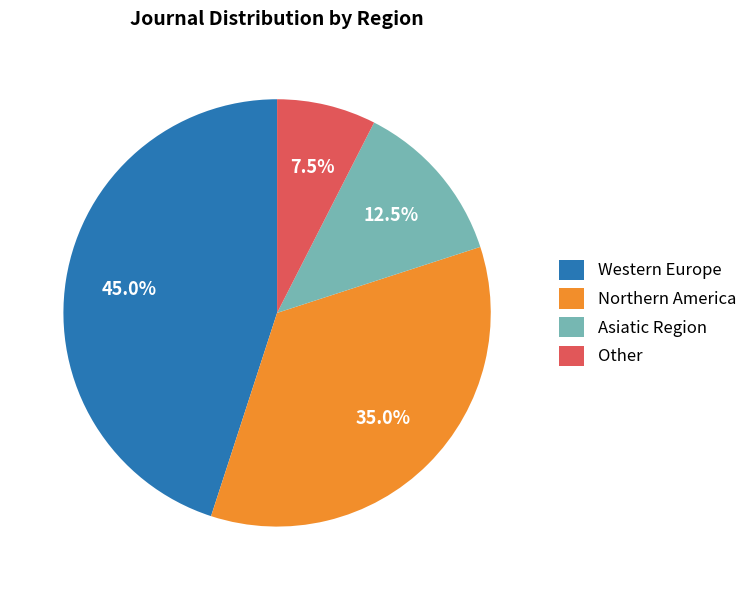

What is the smallest slice in the pie chart?

Other